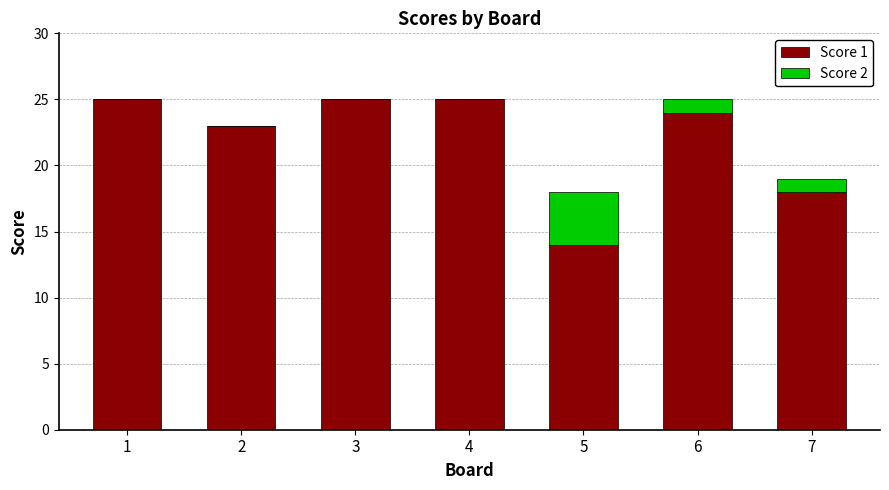

The value of Score 1 at 1 is 25. True or false?

True